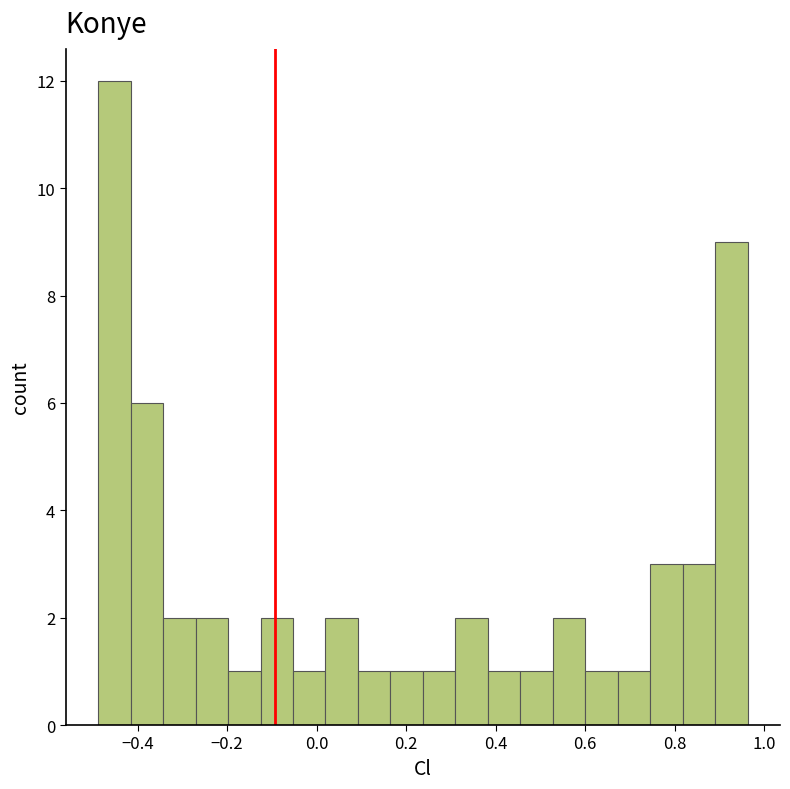

Around what value on the x-axis is the tallest bar? Give the approximate position of its centre, as read against the axis.

-0.46